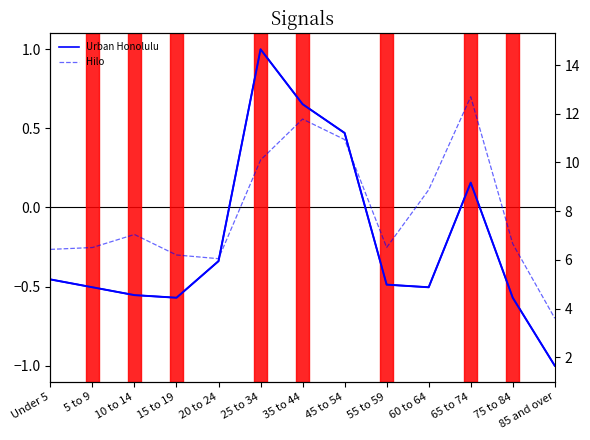

What position from the left is Under 5?

1